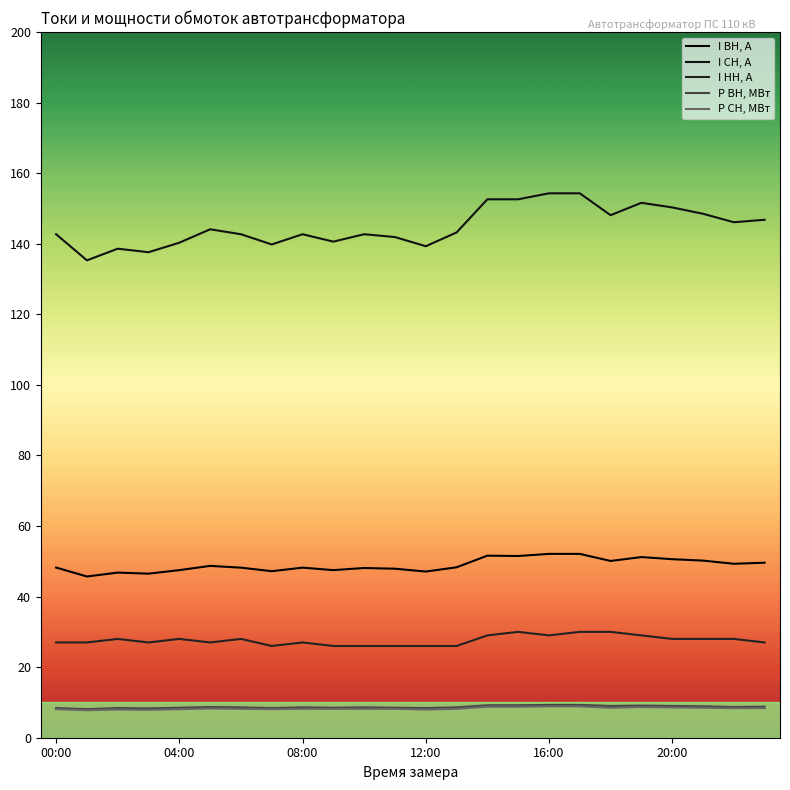

Reading right to left, what are all the values shown in this chart?

I ВН, А: 49.6	49.3	50.2	50.6	51.2	50.1	52.1	52.1	51.5	51.6	48.3	47.1	47.9	48.1	47.5	48.2	47.2	48.2	48.7	47.5	46.5	46.8	45.7	48.2
I СН, А: 146.8	146.1	148.5	150.3	151.6	148.1	154.3	154.3	152.6	152.6	143.2	139.3	141.9	142.7	140.6	142.7	139.8	142.7	144.1	140.3	137.6	138.6	135.3	142.7
I НН, А: 27.0	28.0	28.0	28.0	29.0	30.0	30.0	29.0	30.0	29.0	26.0	26.0	26.0	26.0	26.0	27.0	26.0	28.0	27.0	28.0	27.0	28.0	27.0	27.0
P ВН, МВт: 8.8	8.7	8.9	9.0	9.1	9.0	9.3	9.3	9.2	9.2	8.6	8.4	8.5	8.6	8.5	8.6	8.4	8.6	8.7	8.5	8.3	8.4	8.1	8.4
P СН, МВт: 8.4	8.4	8.5	8.6	8.7	8.5	8.9	8.9	8.8	8.8	8.2	8.0	8.2	8.2	8.2	8.2	8.1	8.2	8.3	8.1	7.9	8.0	7.8	8.1